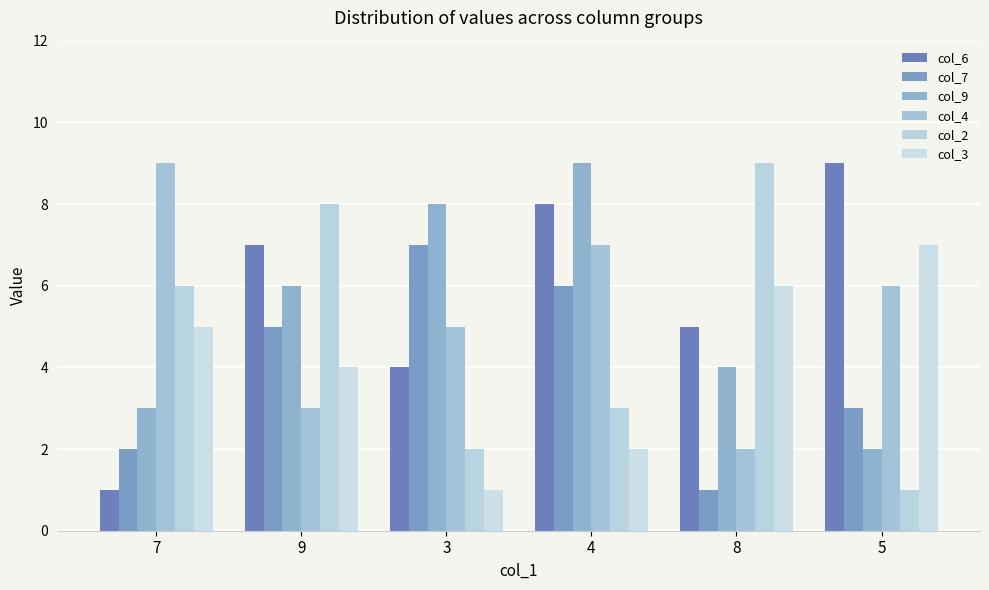

What is the total value across all series at 5?

28